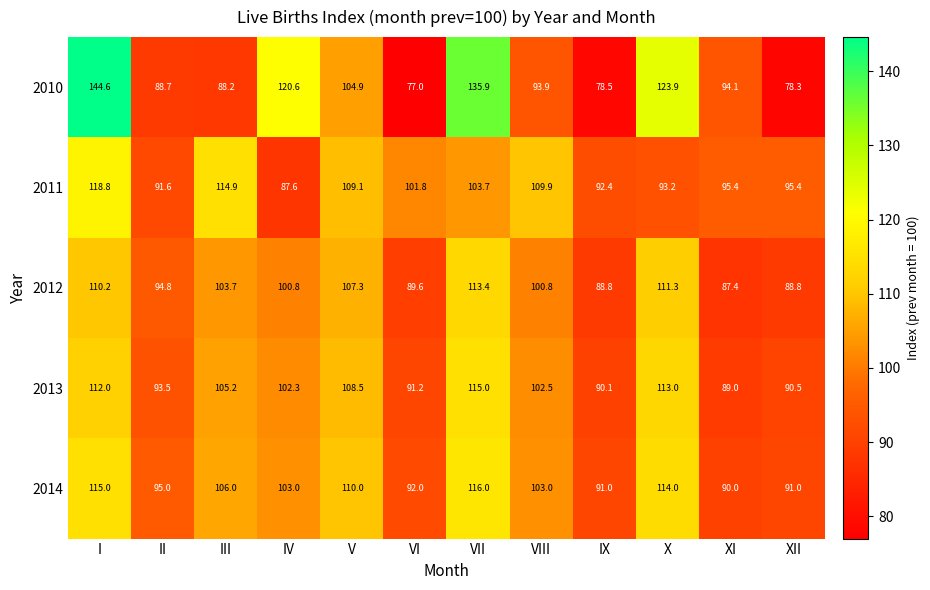

Which series changed the most between II and V?

2011